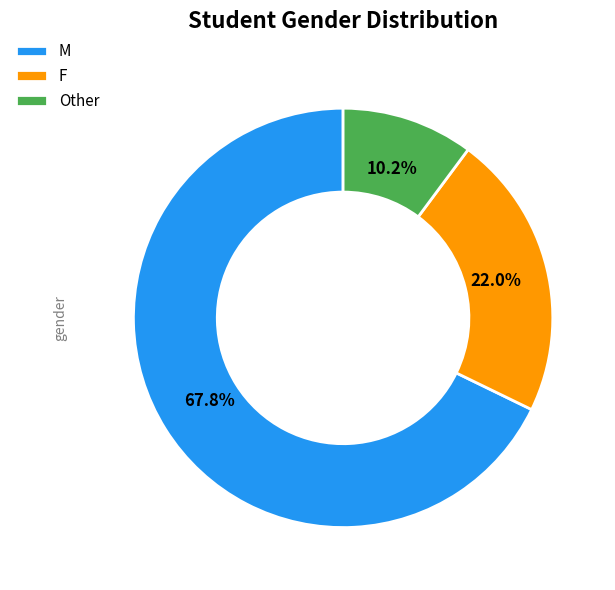

The F slice represents 22% of the pie. True or false?

True